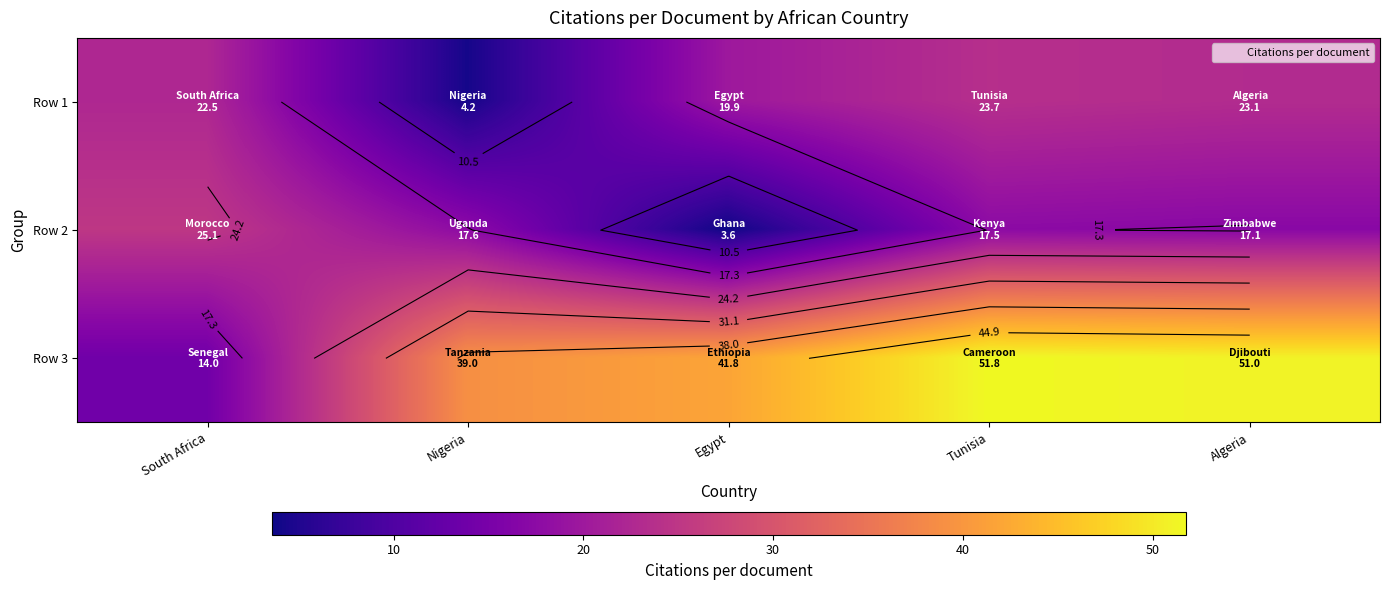

At which label does Row 3 first exceed 41?

Egypt